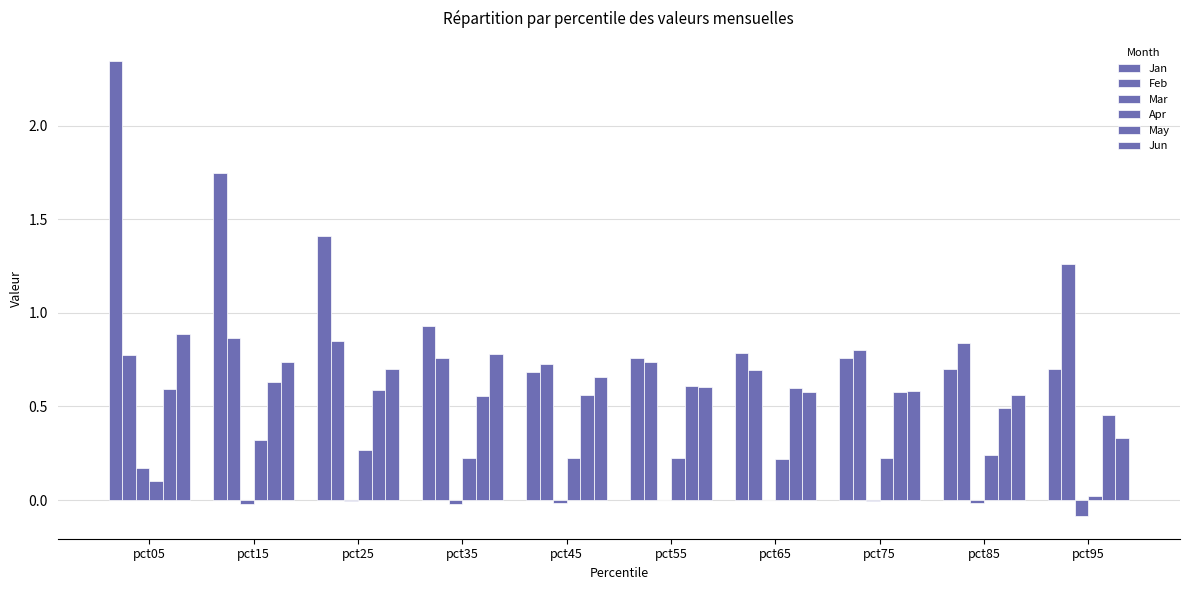

How many groups of bars are there?

10